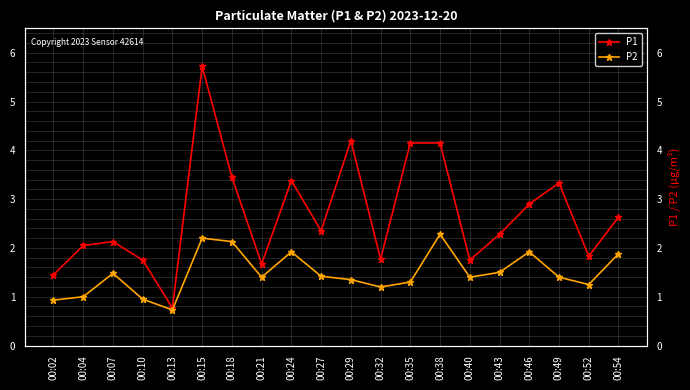

The P1 series shows 1.0 at 00:07. True or false?

False